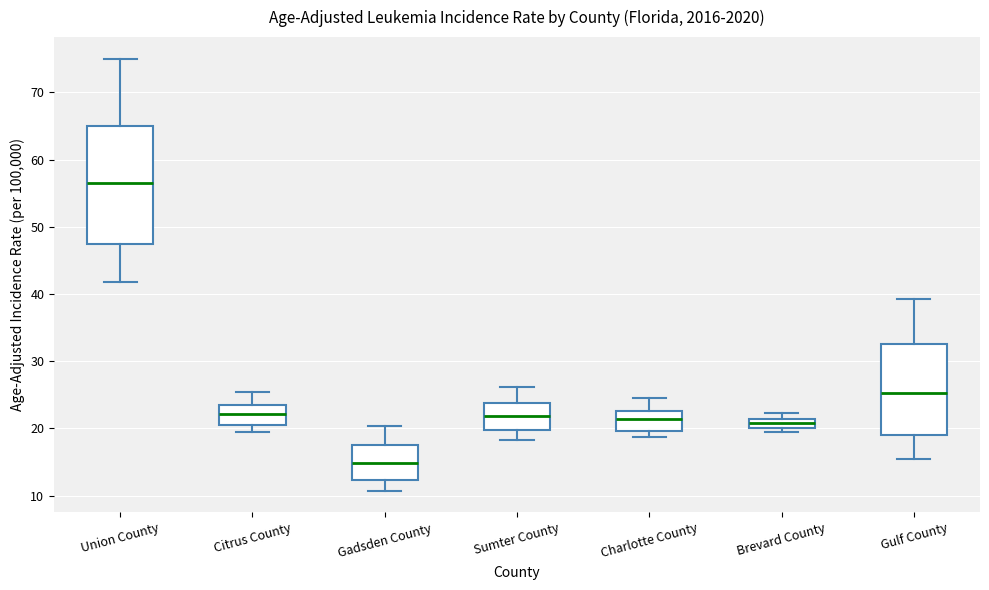

Where is the upper edge of the box for Charlotte County on the y-axis? The values are not printed on the chart, so give them approximately, as read against the axis.

23